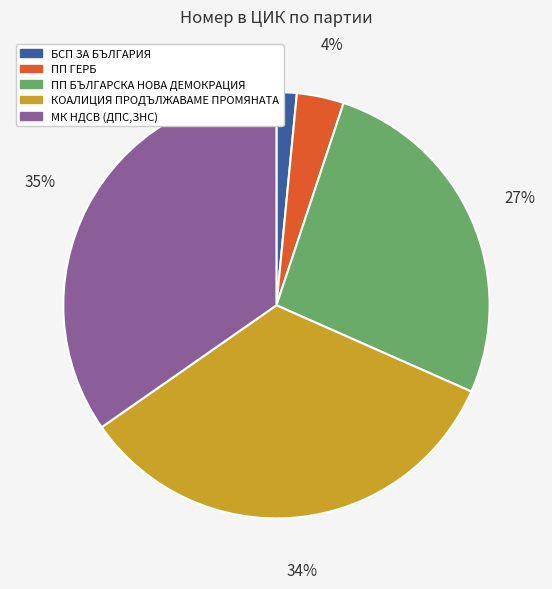

Is there any slice that represents more than half of the pie?

No